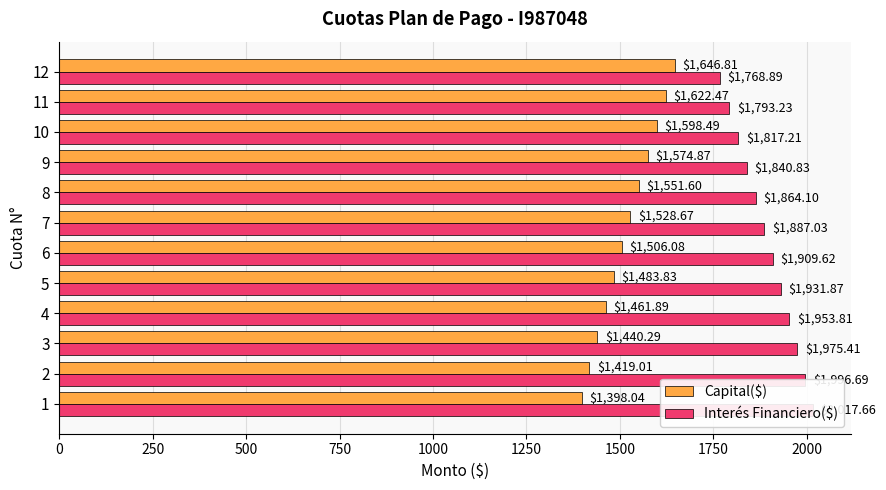

What is the average value of the Interés Financiero($) series?

1896.4